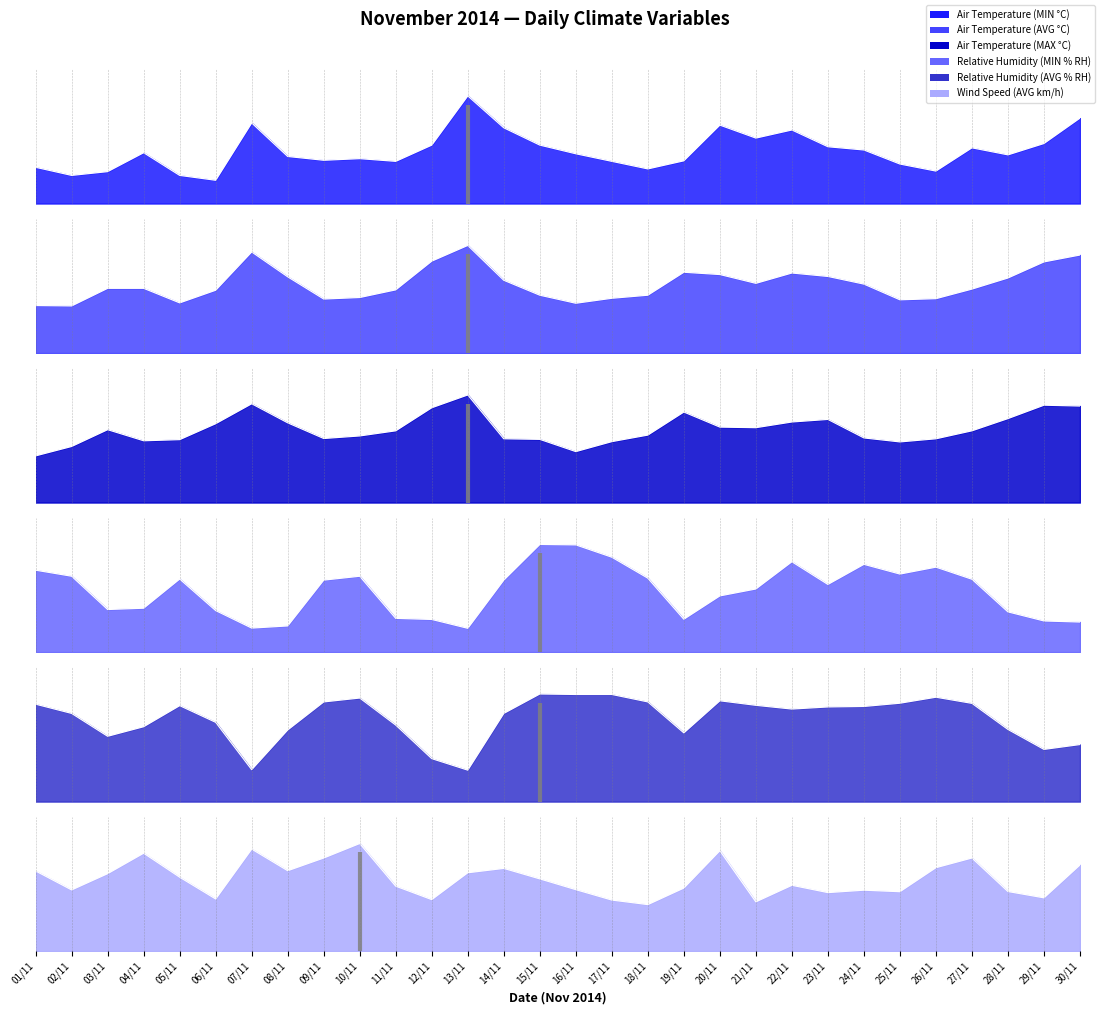

Rank the categories by Wind Speed (AVG km/h) value from highest to lowest.

10/11, 07/11, 20/11, 04/11, 09/11, 27/11, 30/11, 26/11, 14/11, 08/11, 01/11, 13/11, 03/11, 05/11, 15/11, 22/11, 11/11, 19/11, 16/11, 02/11, 24/11, 28/11, 25/11, 23/11, 29/11, 06/11, 12/11, 17/11, 21/11, 18/11